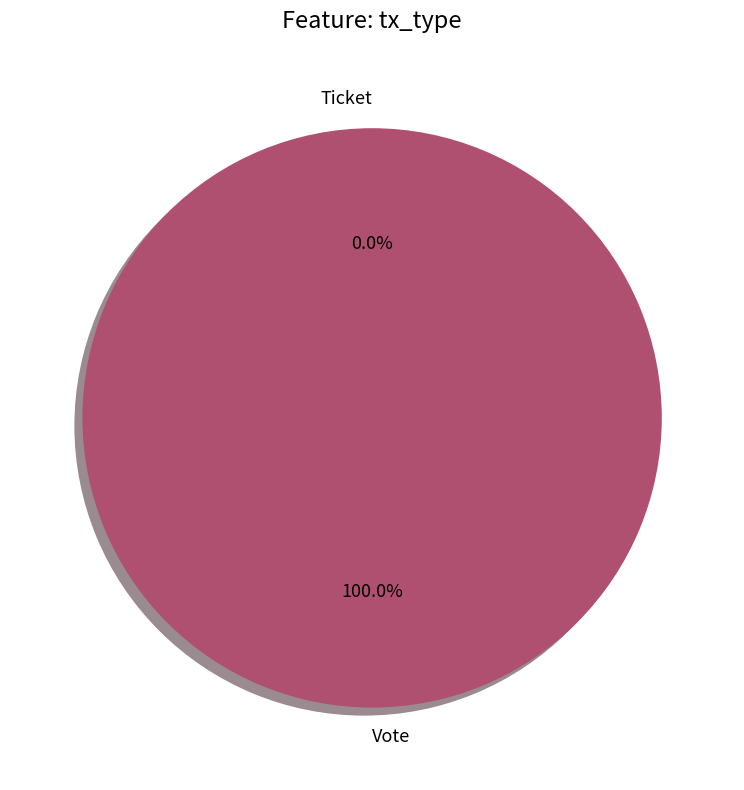

How many segments does this pie chart have?

2